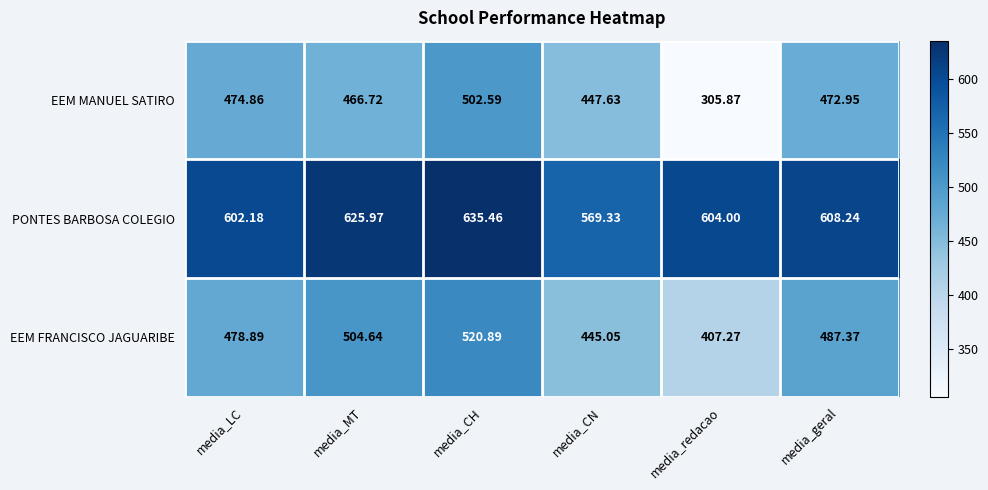

What is the smallest value displayed?

305.9